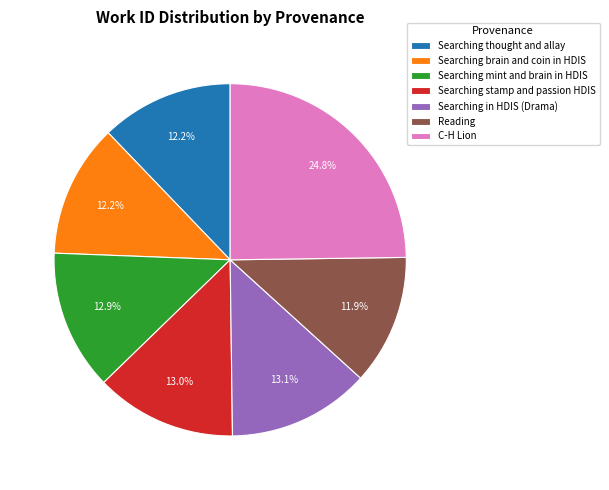

How much of the chart is everything except Searching in HDIS (Drama)?

86.9%